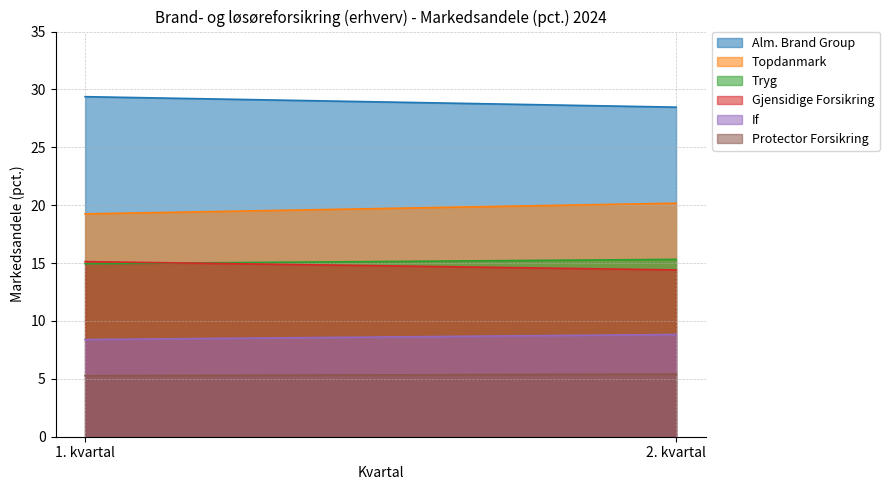

How many values in the Gjensidige Forsikring series exceed 15?

1